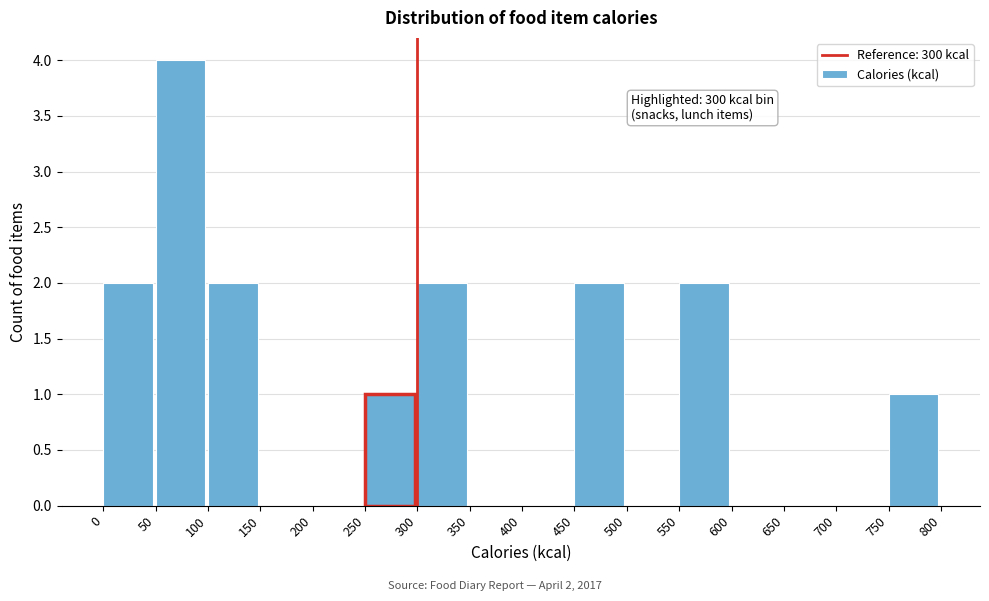

Which range on the x-axis has the tallest bar?

50 to 100